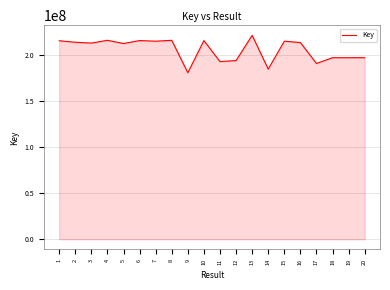

What is the sum of all values?

4107711417